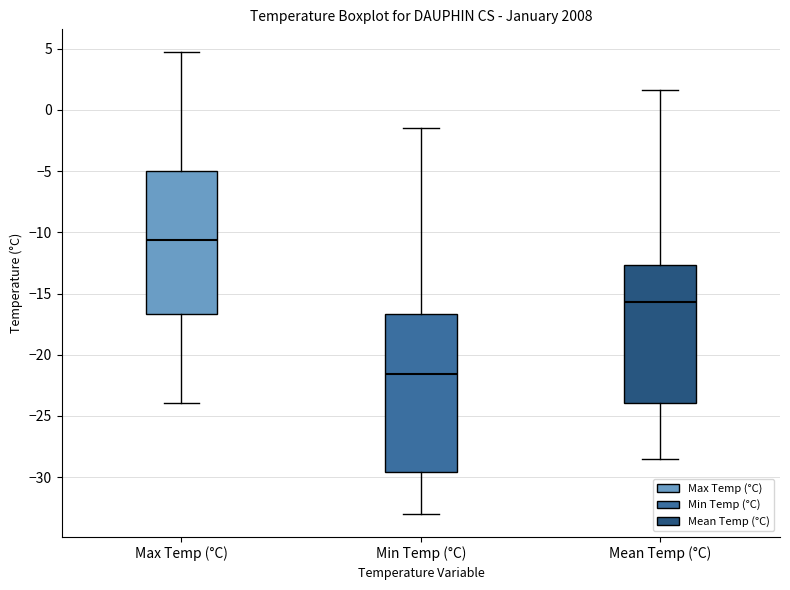

Comparing the boxes themselves (not the whiskers), which one is the tallest?

Min Temp (°C)